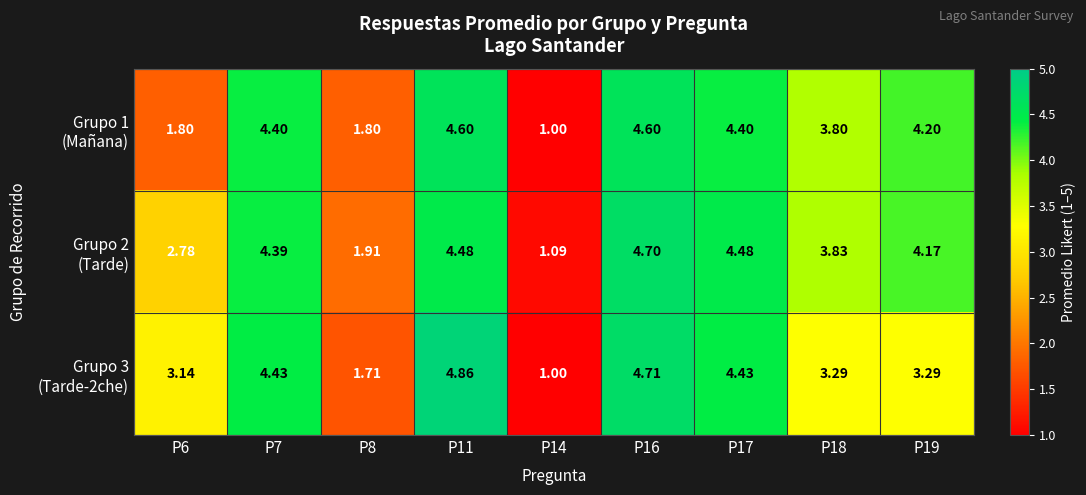

Which series has the largest total across all categories?

Grupo 2 (Tarde)